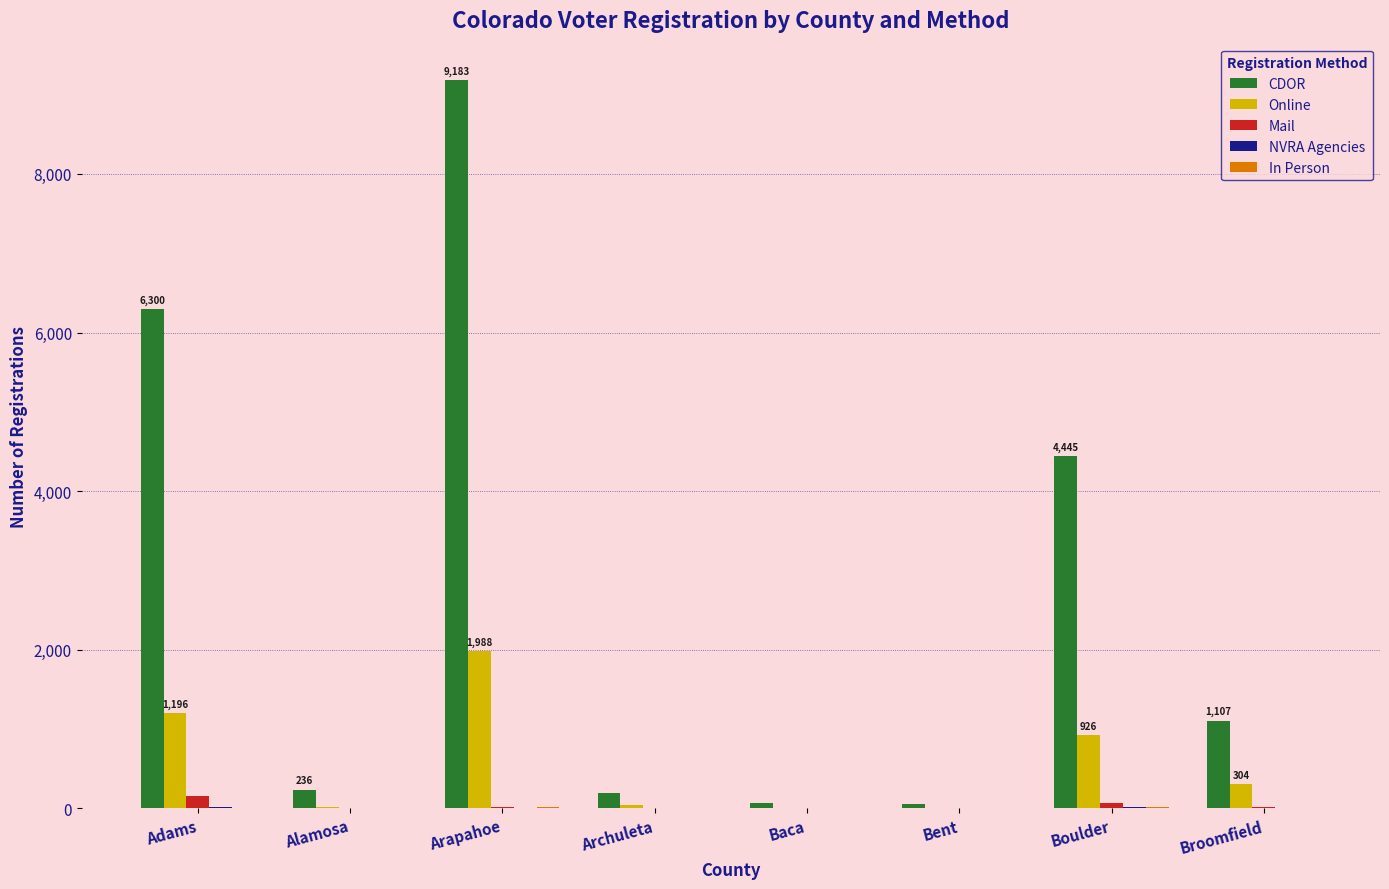

How many data points does each series have?

8